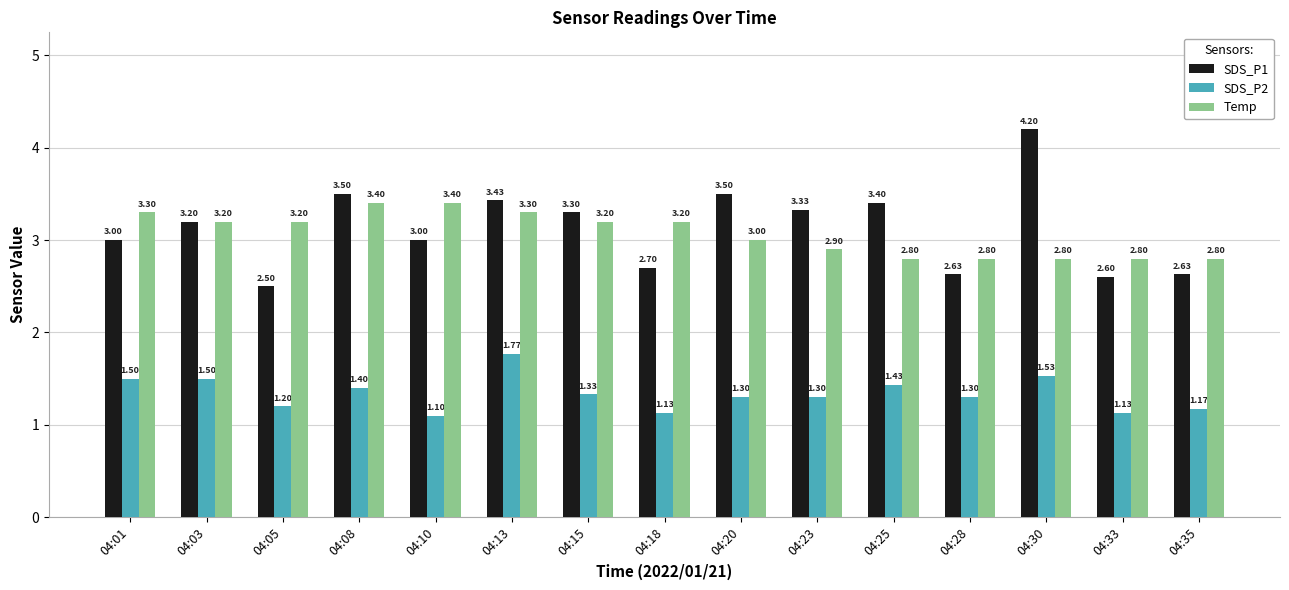

At which label is SDS_P2 closest to 1?

04:10